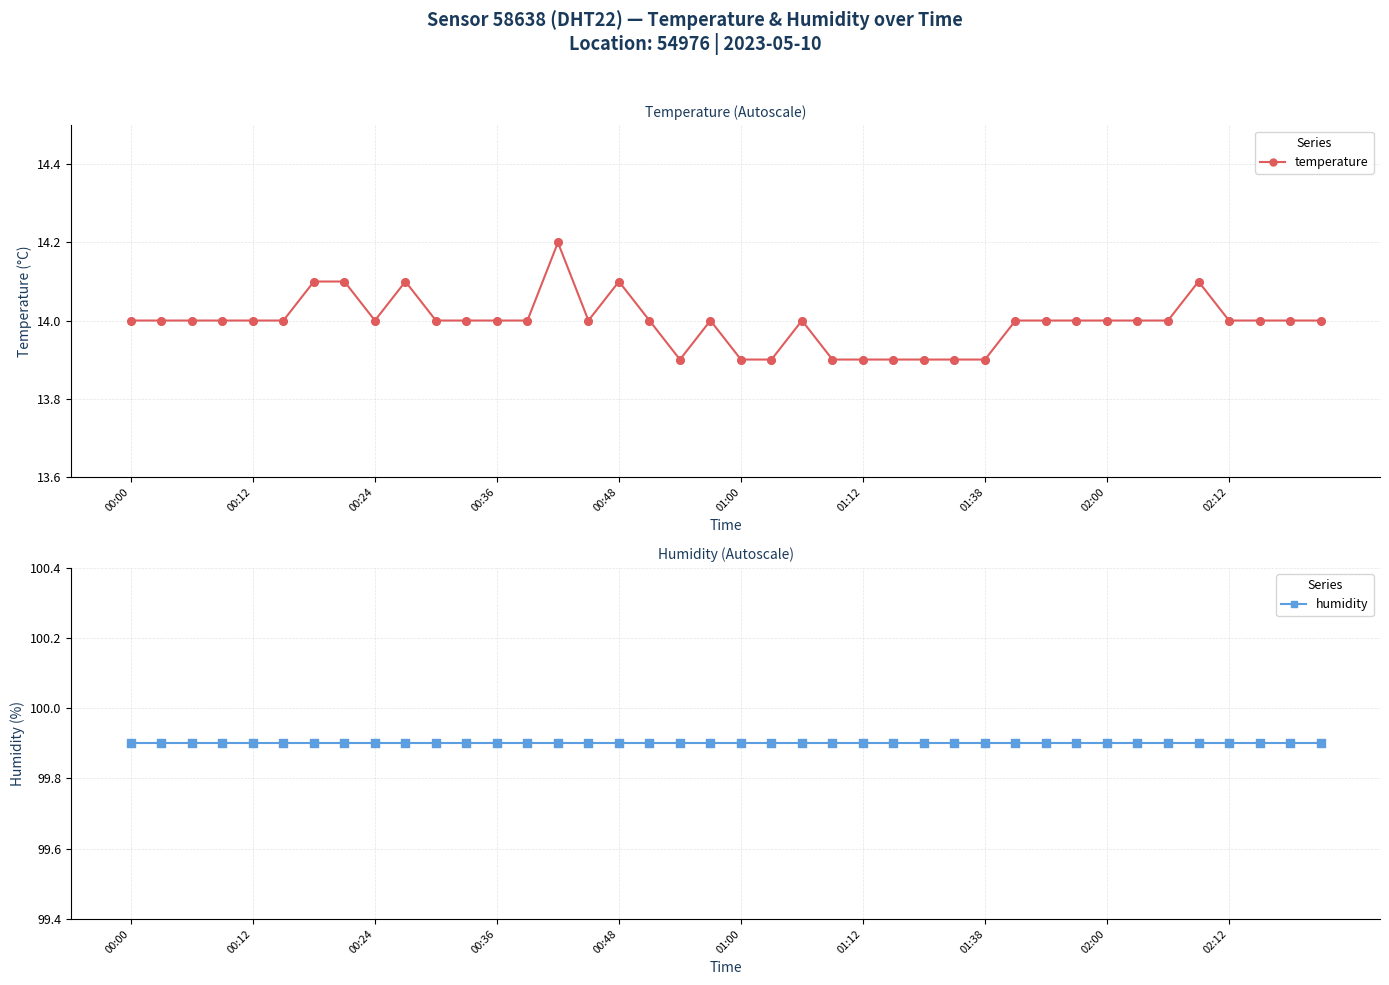

At how many categories does at least one series exceed 82?

40